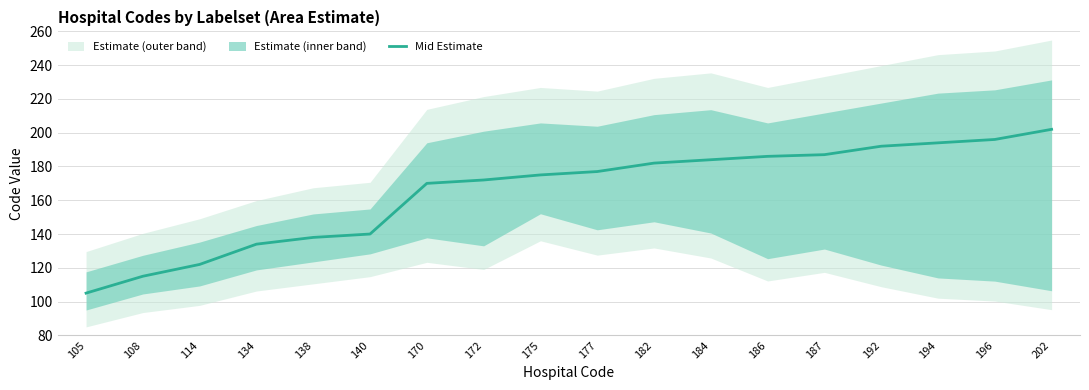

List the labels in order of value, largest first.

202, 196, 194, 192, 187, 186, 184, 182, 177, 175, 172, 170, 140, 138, 134, 114, 108, 105